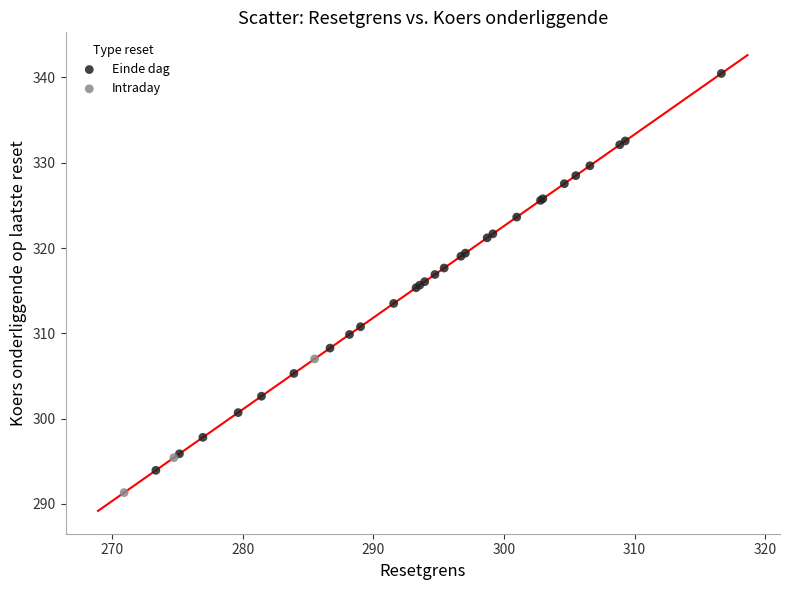

Which series reaches the maximum Y coordinate?

Einde dag